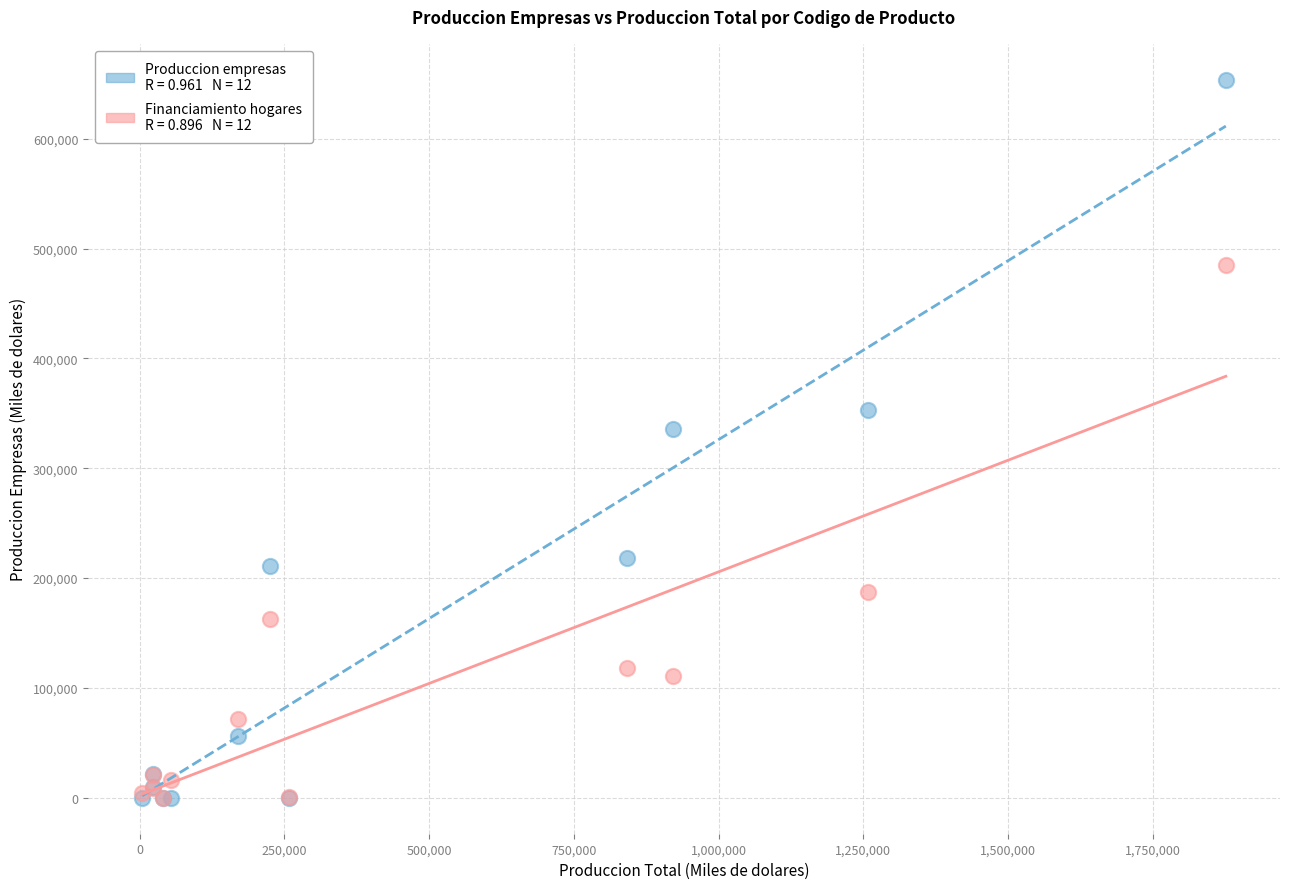

Across all series, what Y value is closest to 326850?

335582